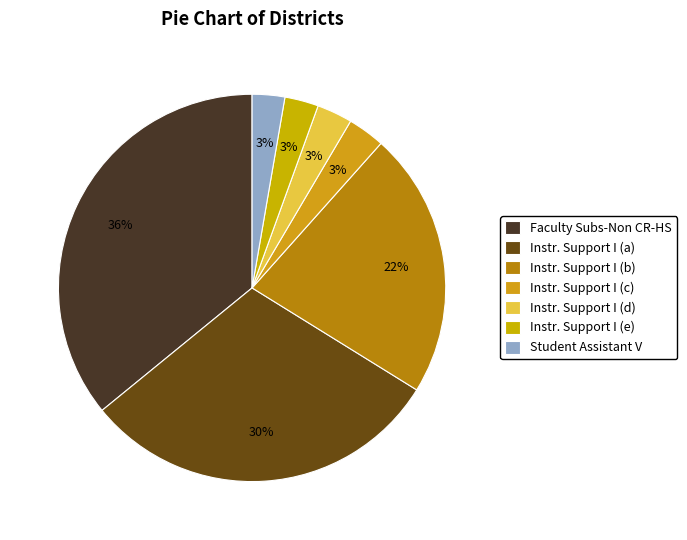

How many segments does this pie chart have?

7